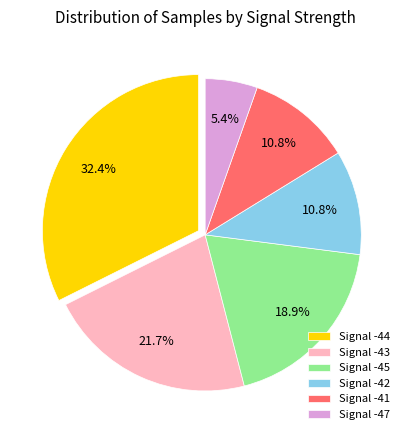

Which slice is the smallest?

Signal -47